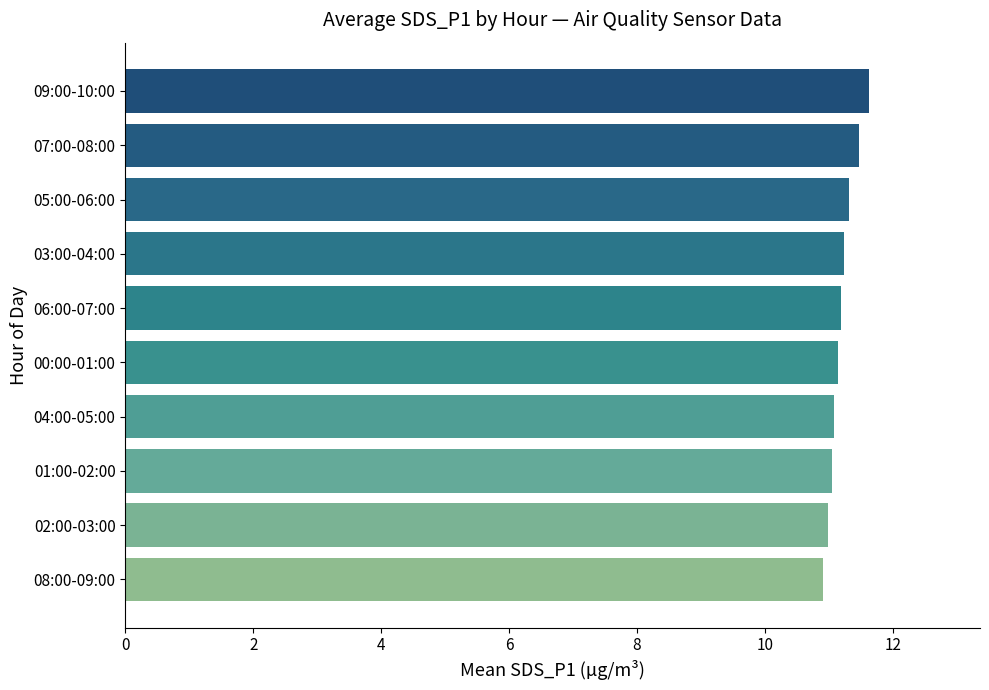

What is the sum of all values?

112.0